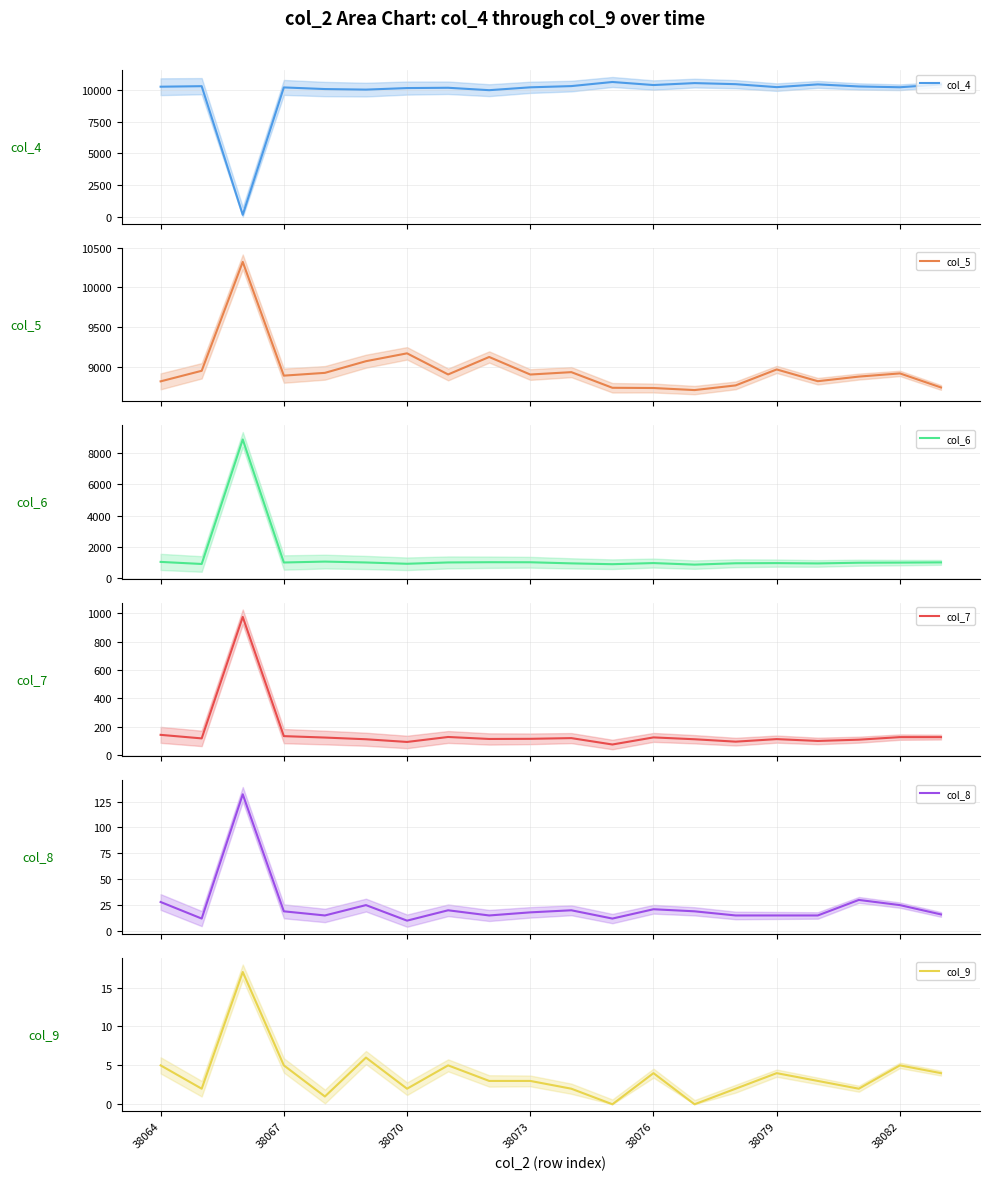

Rank the series at 38076 from lowest to highest value.

col_9, col_8, col_7, col_6, col_5, col_4